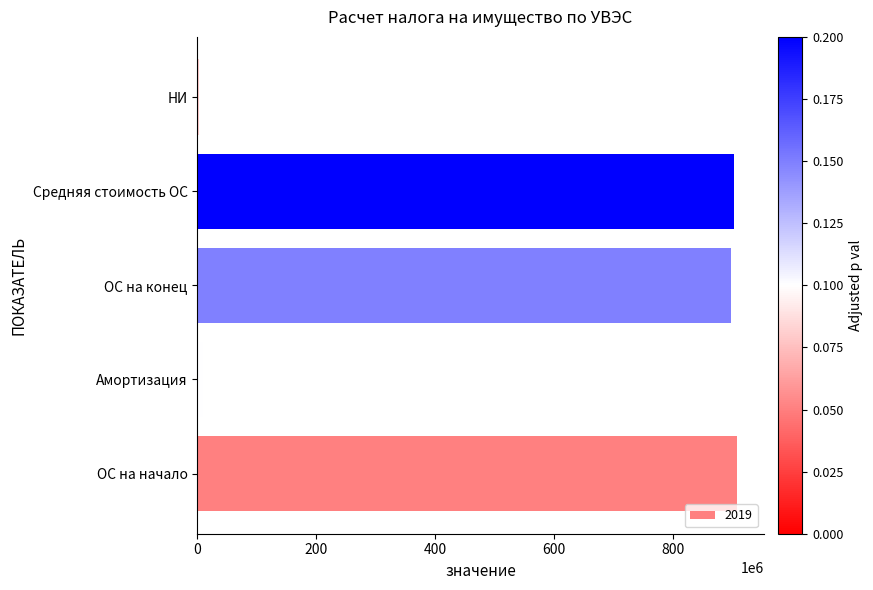

What is the difference between the second highest and minimum values?

900088595.7